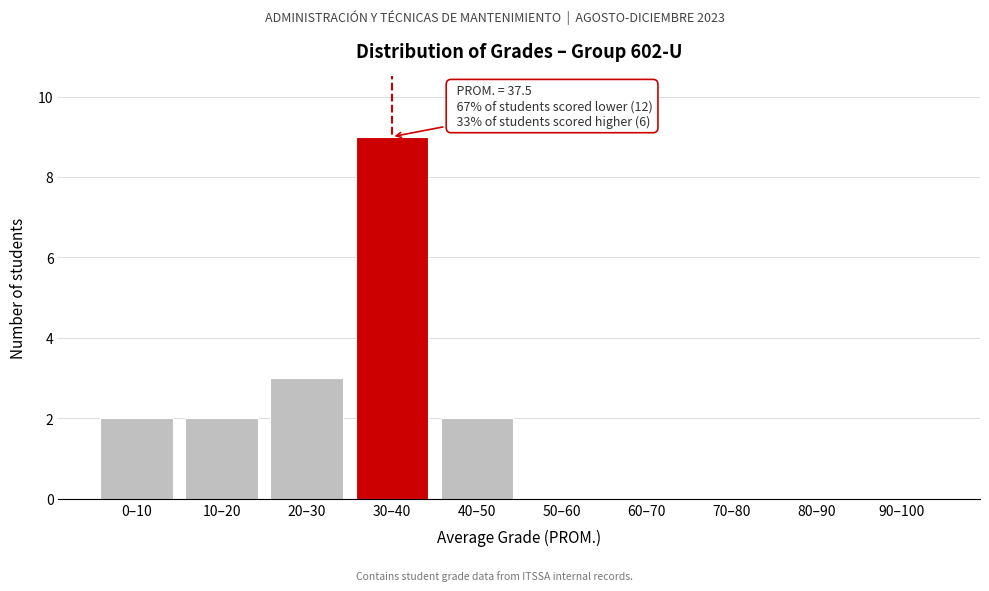

Reading right to left, transcribe all the data shown in this chart.

90–100=0	80–90=0	70–80=0	60–70=0	50–60=0	40–50=2	30–40=9	20–30=3	10–20=2	0–10=2